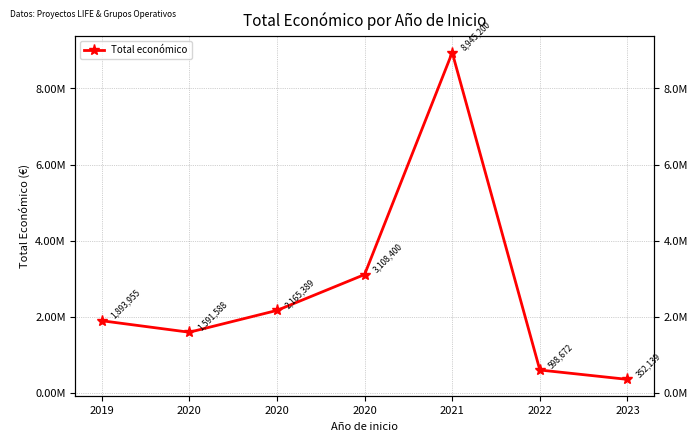

Count the number of data series in this chart.

1